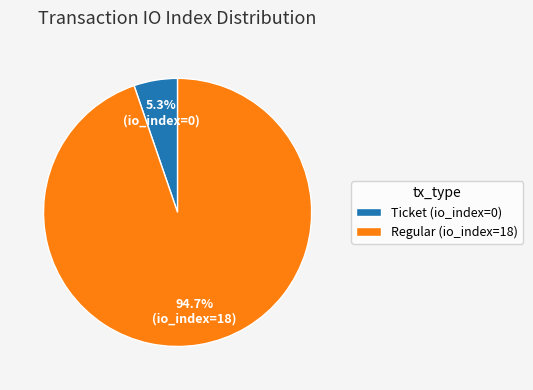

Rank the categories by value from highest to lowest.

Regular (io_index=18), Ticket (io_index=0)